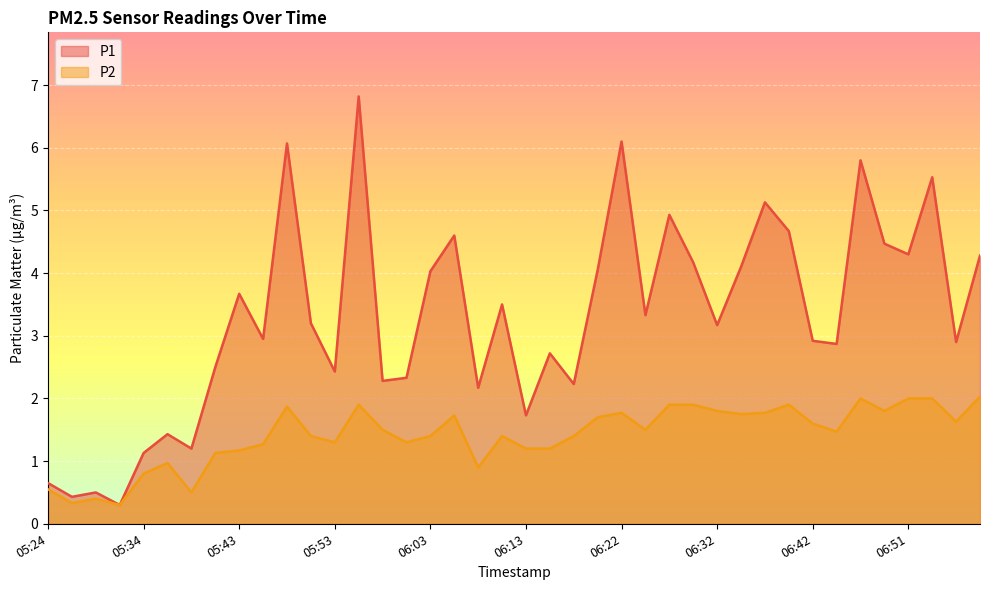

The value of P2 at 06:08 is 0.9. True or false?

True